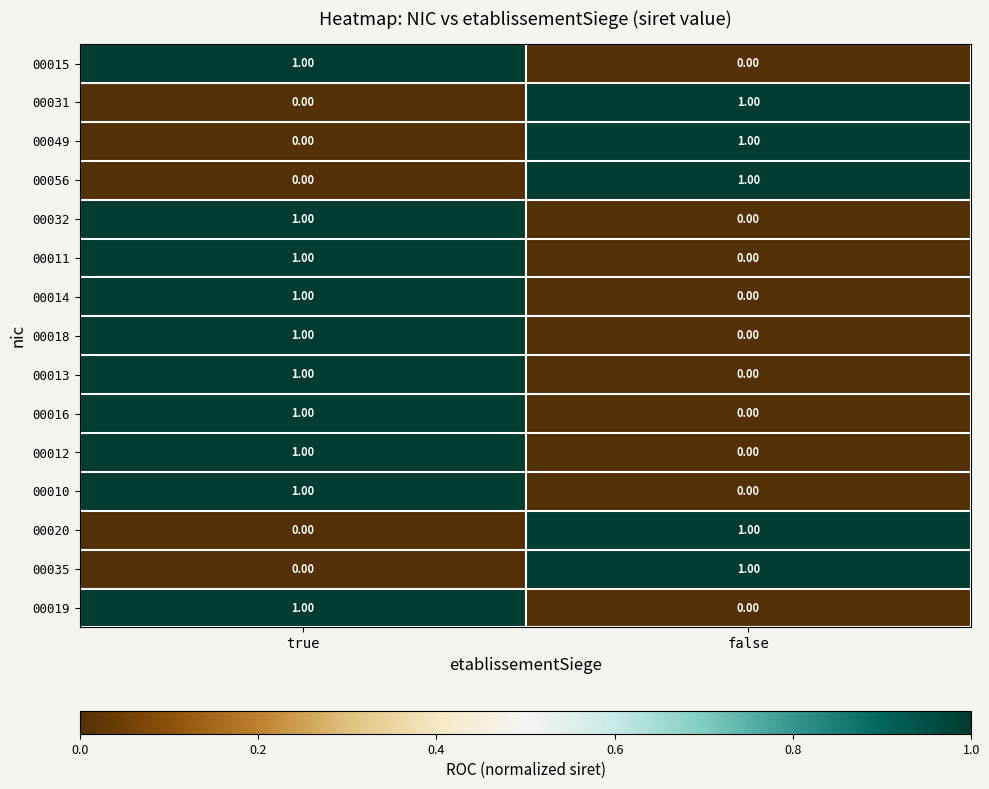

At which category is the sum across all series the highest?

true